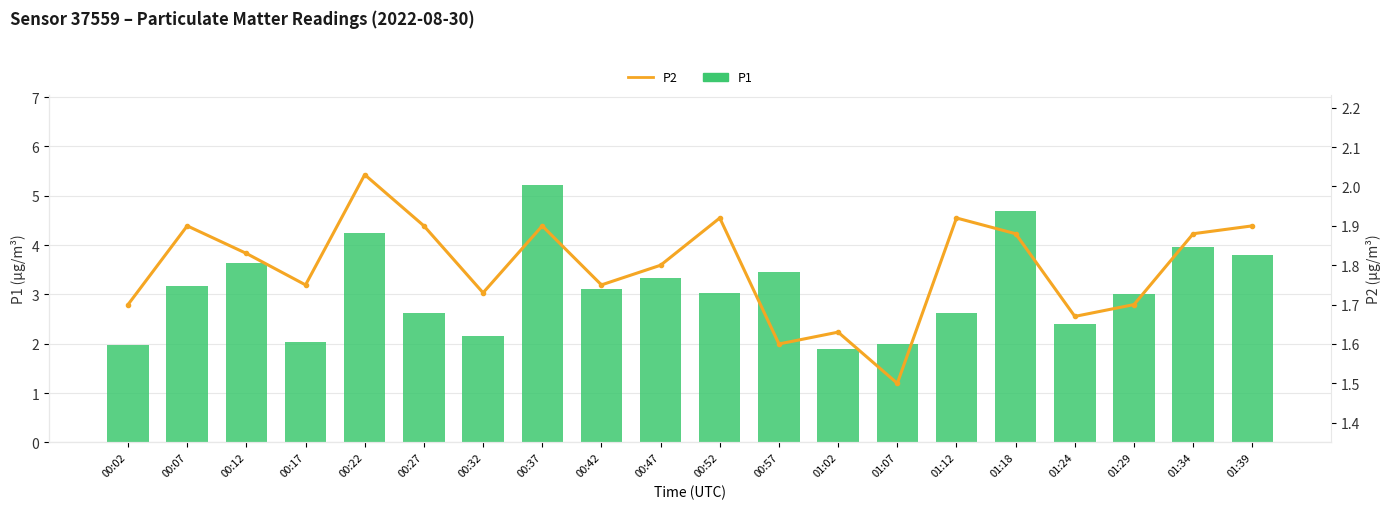

At how many categories does at least one series exceed 2?

17